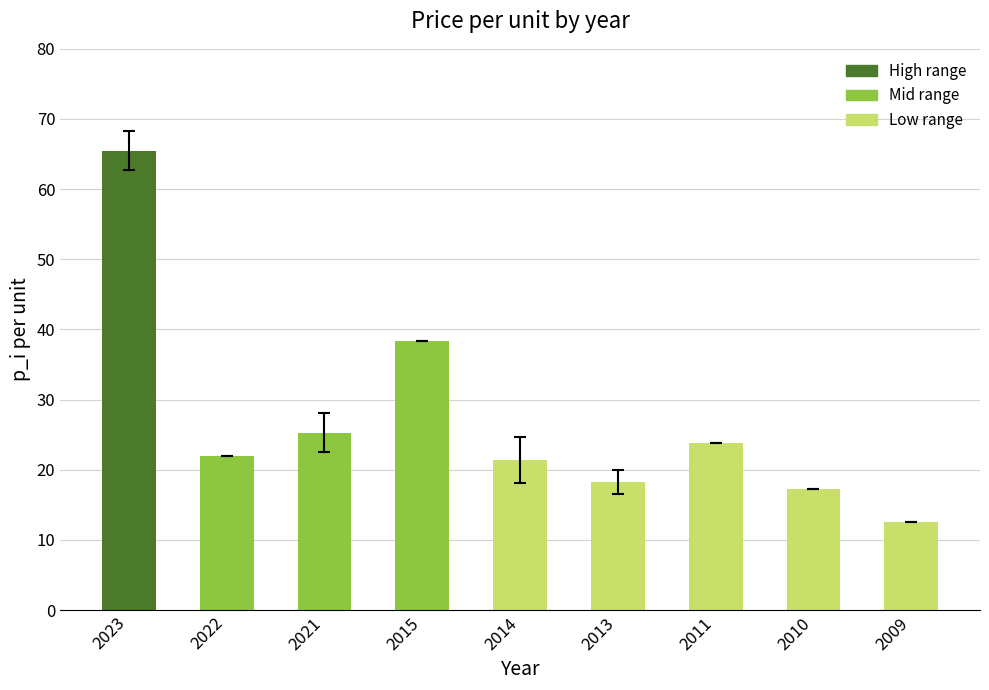

Approximately how many times larger is the value at 2013 compared to 2022?

0.8